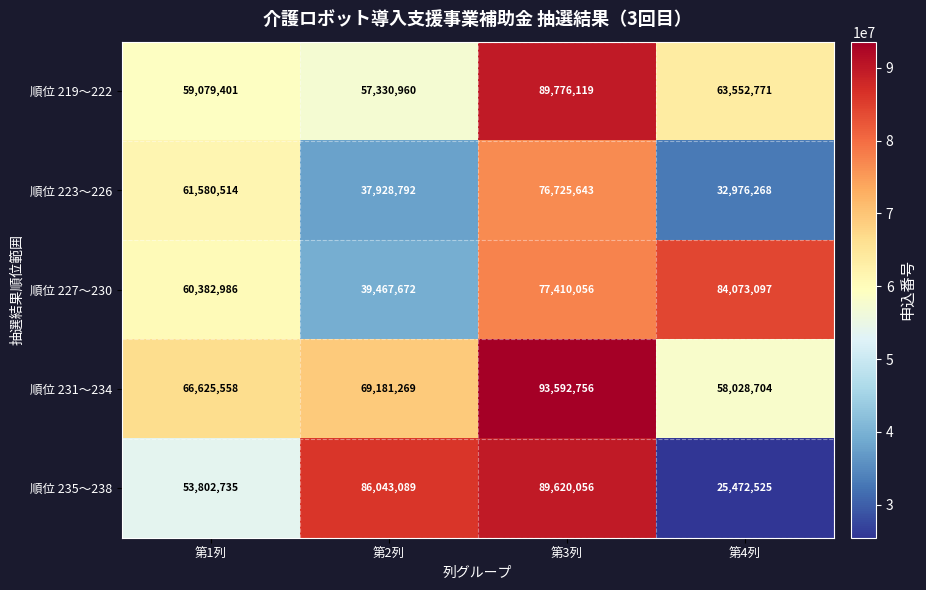

What is the maximum value for 順位 219〜222?

89776119